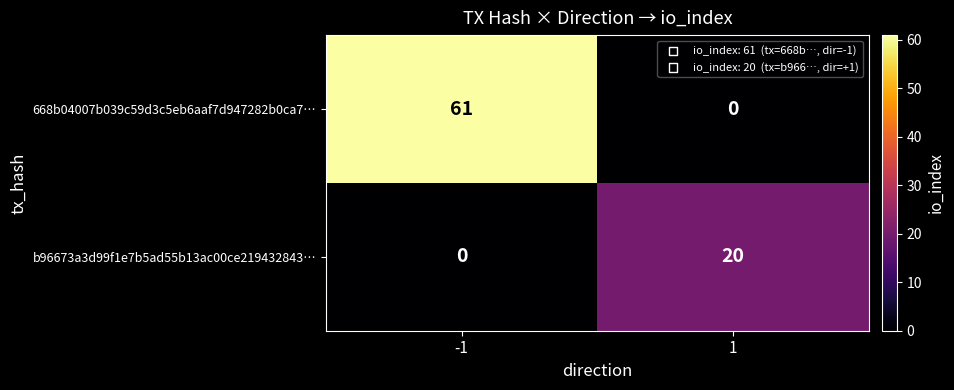

What is the sum of all b96673a3d99f1e7b5ad55b13ac00ce219432843… values?

20